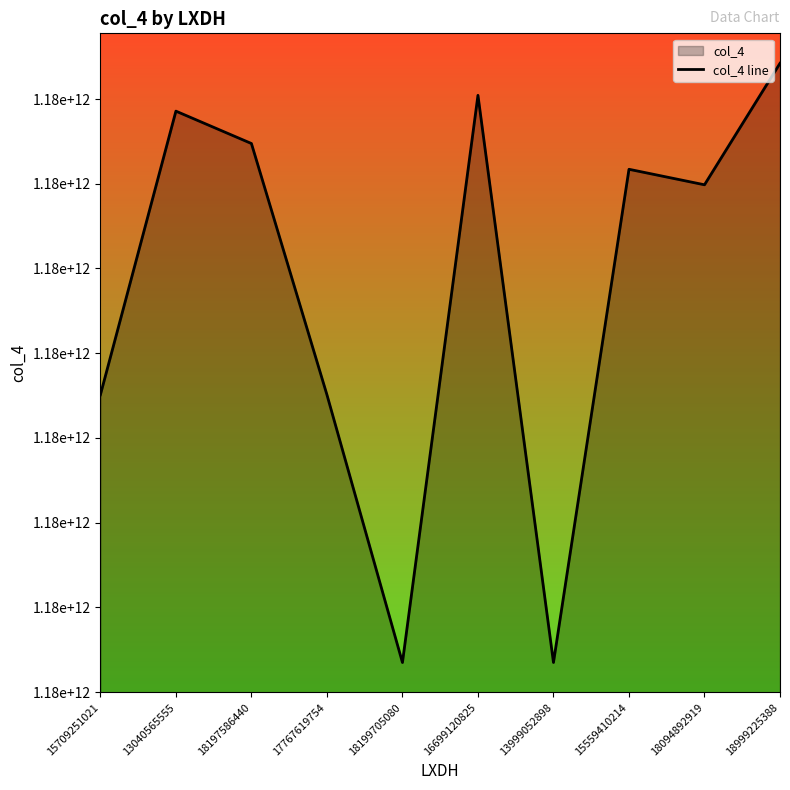

Rank the categories by value from lowest to highest.

18199705080, 13999052898, 15709251021, 17767619754, 18094892919, 15559410214, 18197586440, 13040565555, 16699120825, 18999225388